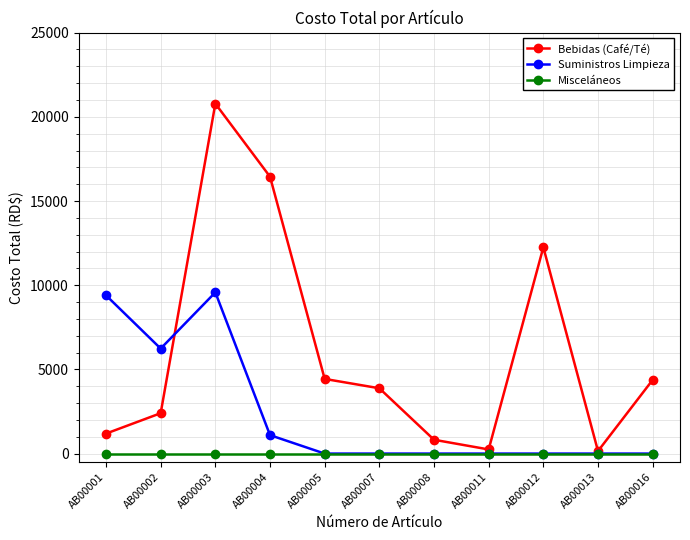

What is the total value across all series at AB00011?

245.9